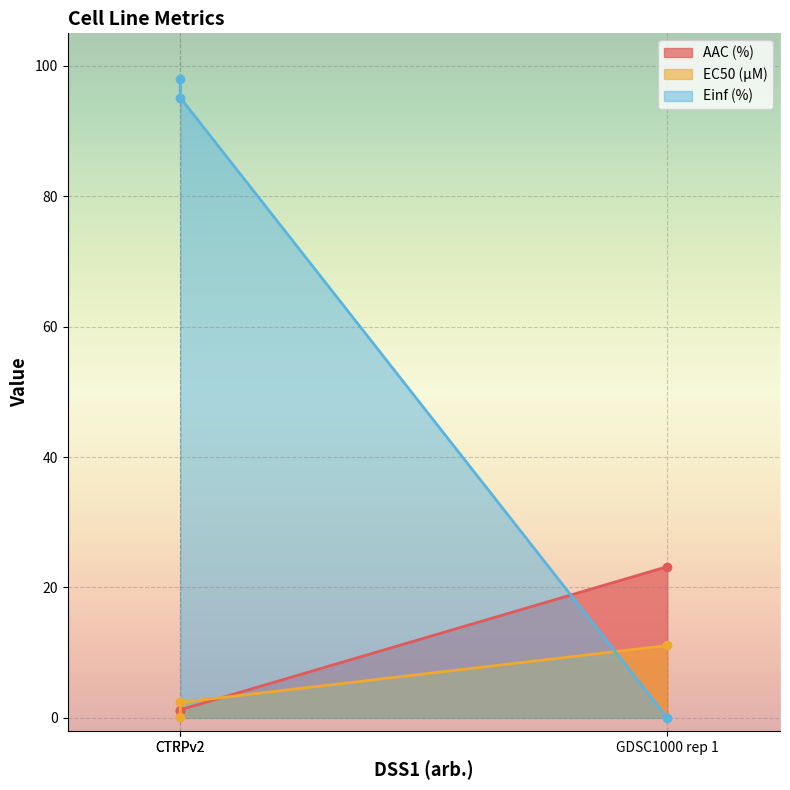

Where does the EC50 (µM) series first go above 2?

GDSC1000 rep 1